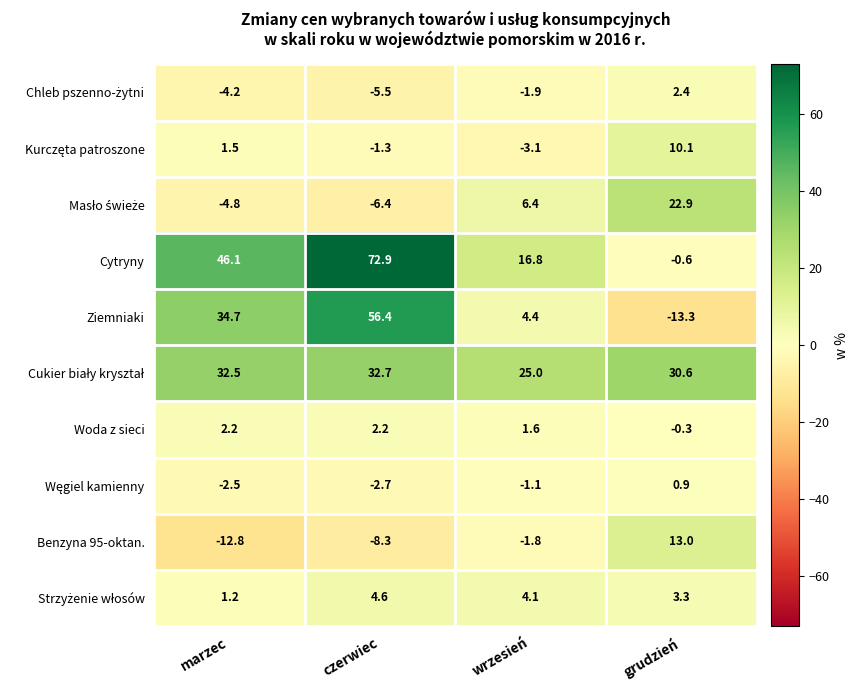

What is the total value across all series at marzec?

93.9